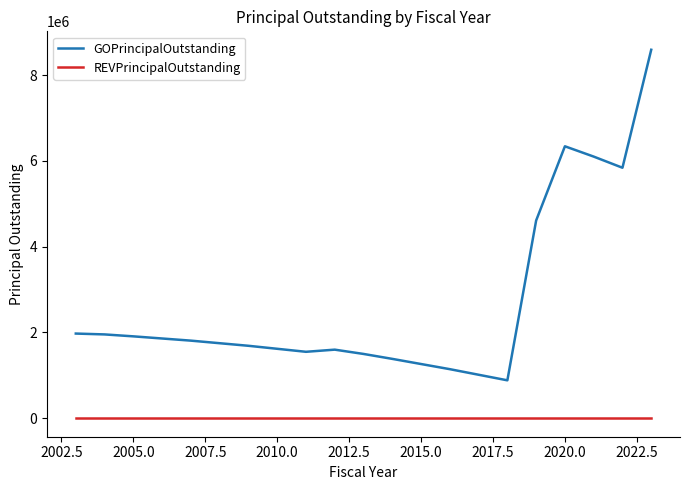

Which series has the widest spread of values?

GOPrincipalOutstanding